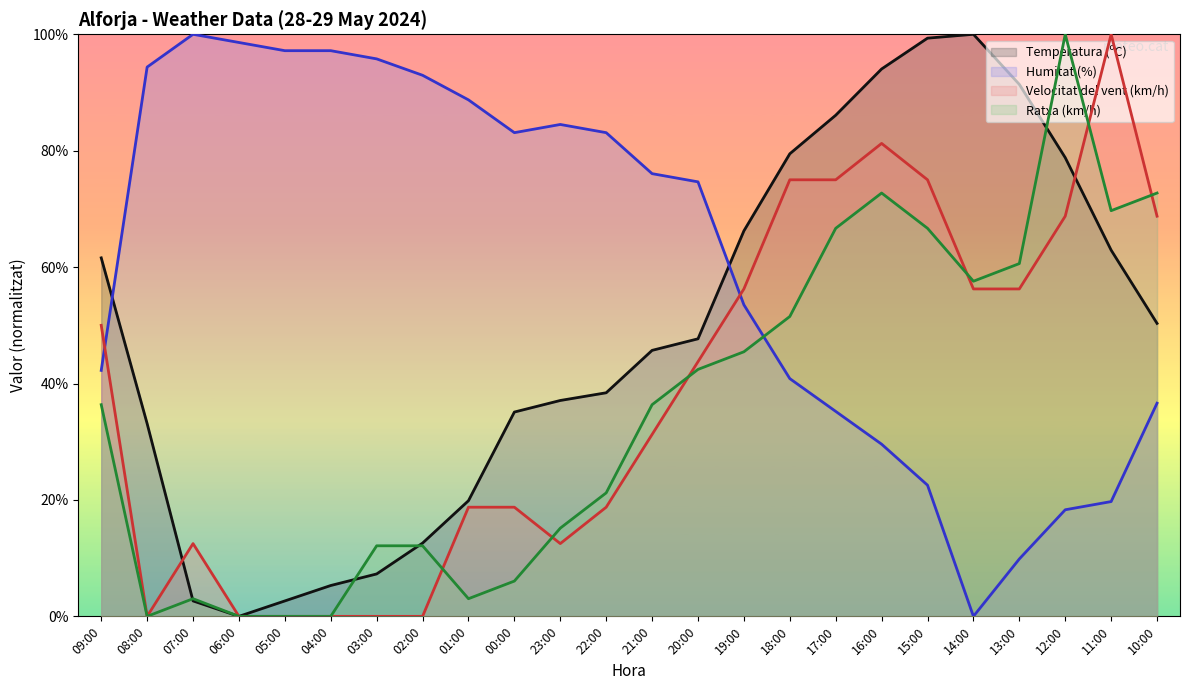

Reading left to right, list all the values displayed in this chart.

Temperatura (ºC): 61.6	33.1	2.6	0.0	2.6	5.3	7.3	12.6	19.9	35.1	37.1	38.4	45.7	47.7	66.2	79.5	86.1	94.0	99.3	100.0	91.4	78.8	62.9	50.3
Humitat (%): 42.3	94.4	100.0	98.6	97.2	97.2	95.8	93.0	88.7	83.1	84.5	83.1	76.1	74.6	53.5	40.8	35.2	29.6	22.5	0.0	9.9	18.3	19.7	36.6
Velocitat del vent (km/h): 50.0	0.0	12.5	0.0	0.0	0.0	0.0	0.0	18.8	18.8	12.5	18.8	31.2	43.8	56.2	75.0	75.0	81.2	75.0	56.2	56.2	68.8	100.0	68.8
Ratxa (km/h): 36.4	0.0	3.0	0.0	0.0	0.0	12.1	12.1	3.0	6.1	15.2	21.2	36.4	42.4	45.5	51.5	66.7	72.7	66.7	57.6	60.6	100.0	69.7	72.7